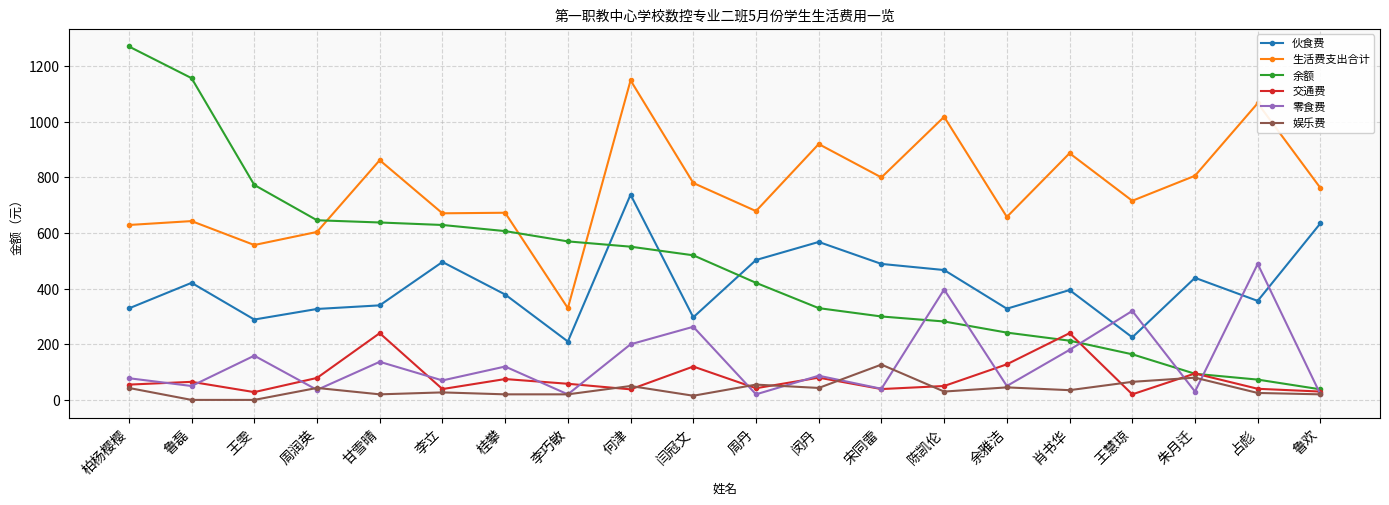

True or false: 娱乐费 and 生活费支出合计 cross at least once.

False